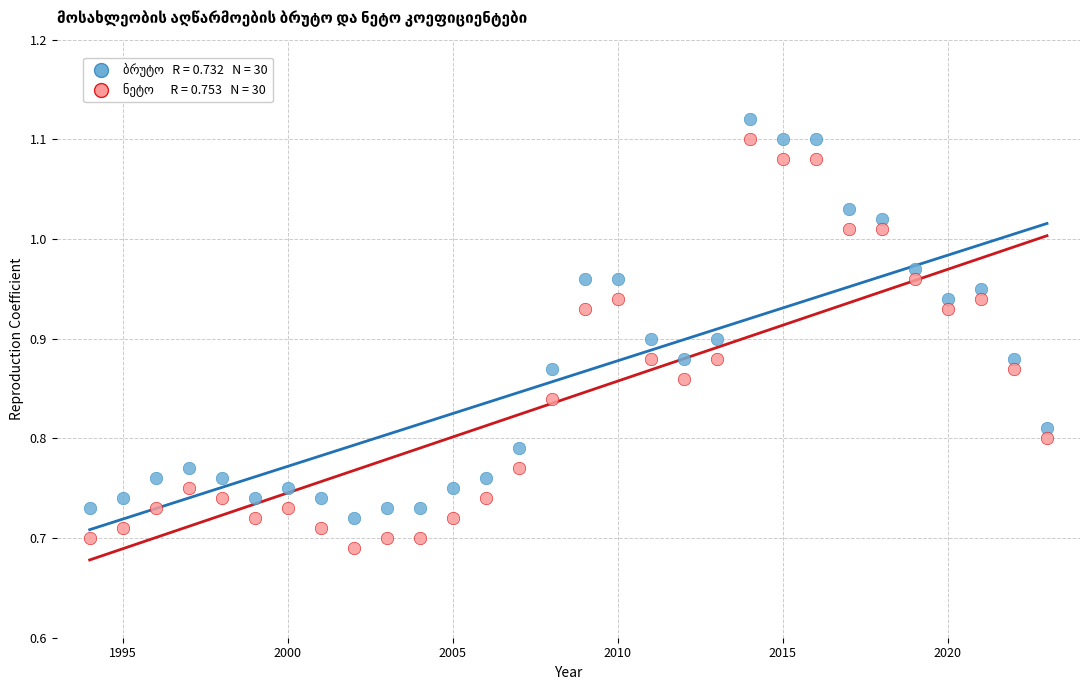

Across all data points, what is the range of Y values (max minus min)?

0.4